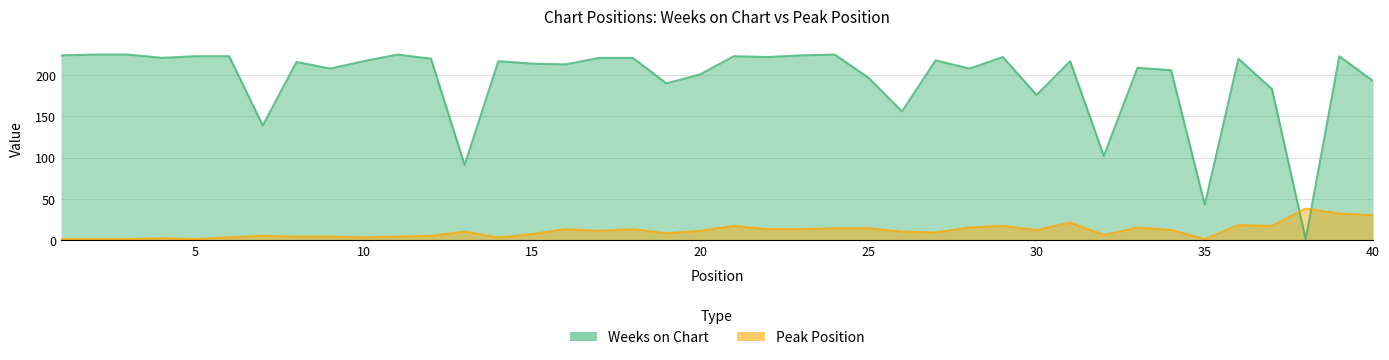

Which series changed the most between 22 and 39?

Peak Position